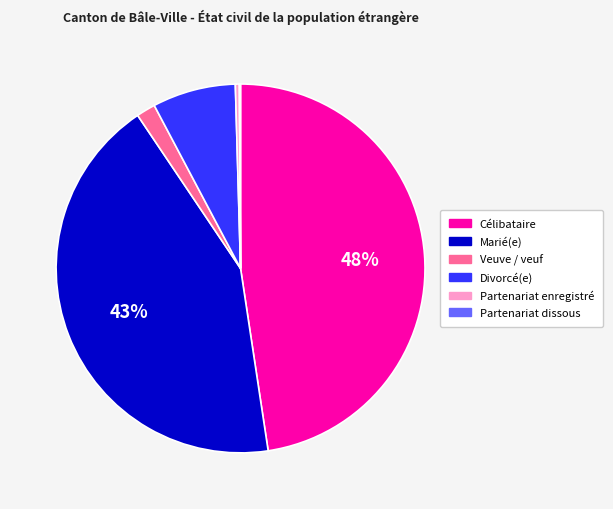

To the nearest percent, what portion does Veuve / veuf represent?

2%